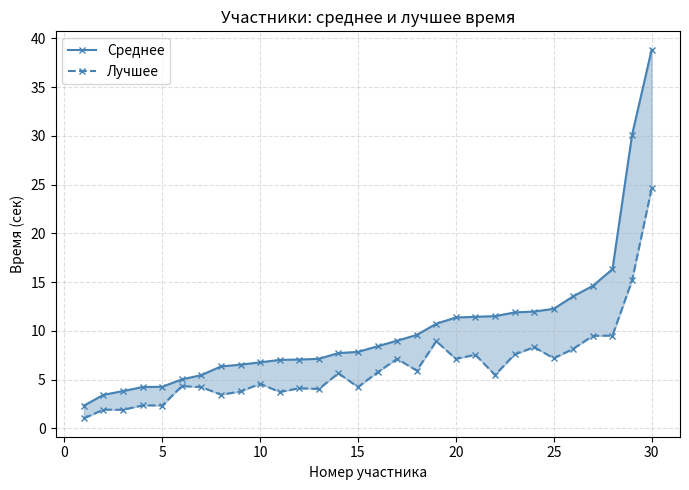

What is the sum of all Среднее values?

306.6